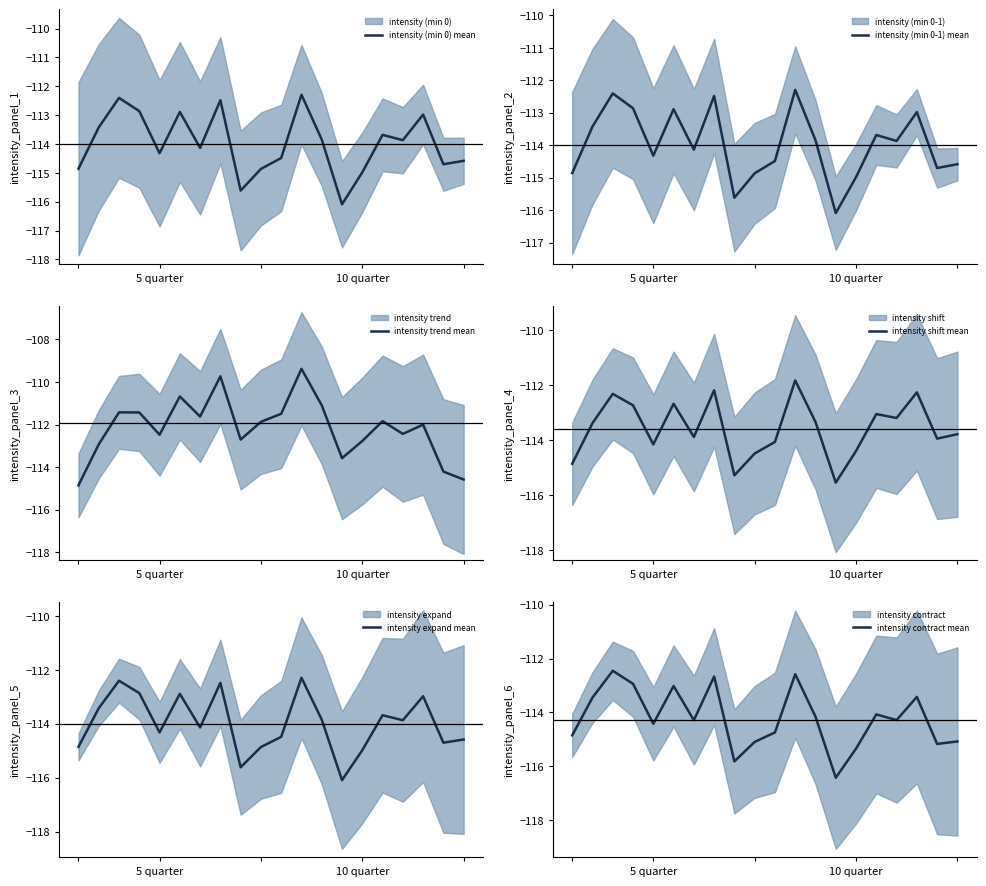

What is the highest value of the intensity (min 0-1) mean series?

-112.3